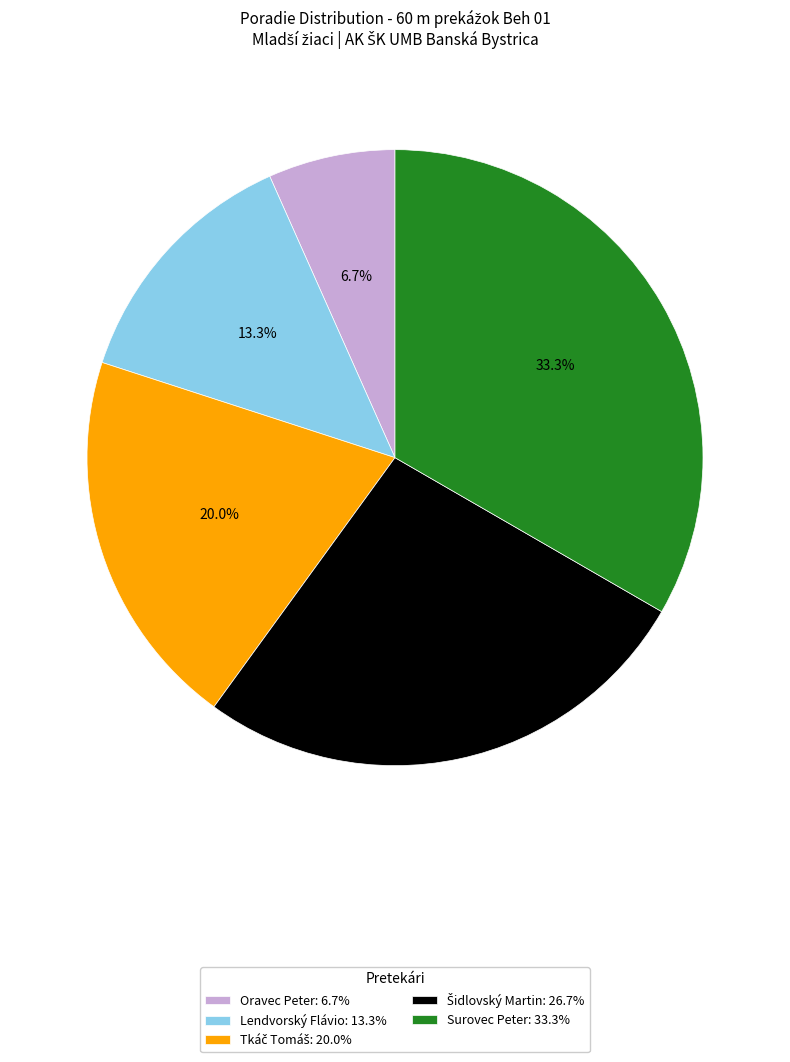

How many slices are in this pie chart?

5